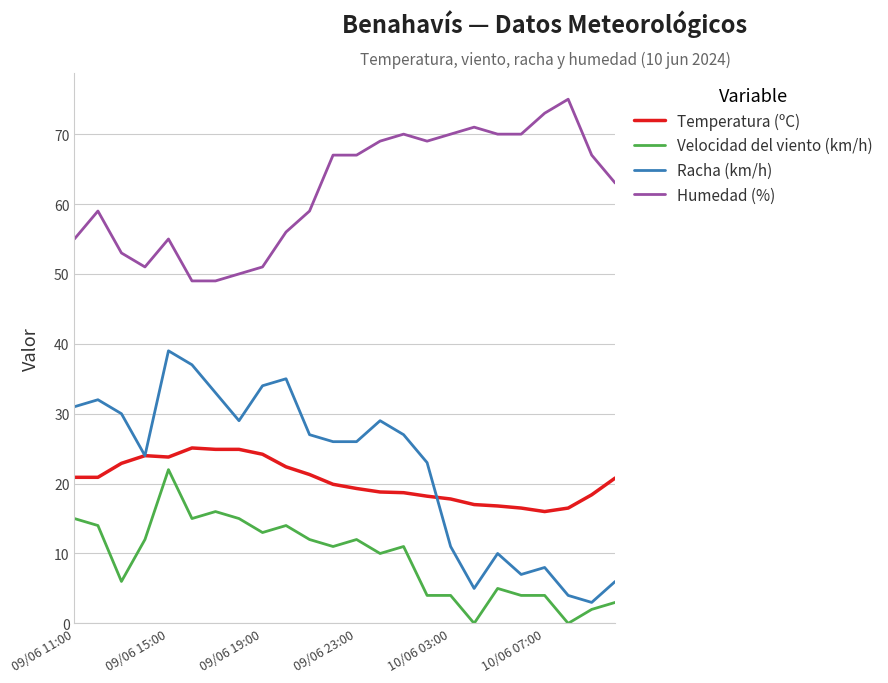

Which series has the widest spread of values?

Racha (km/h)